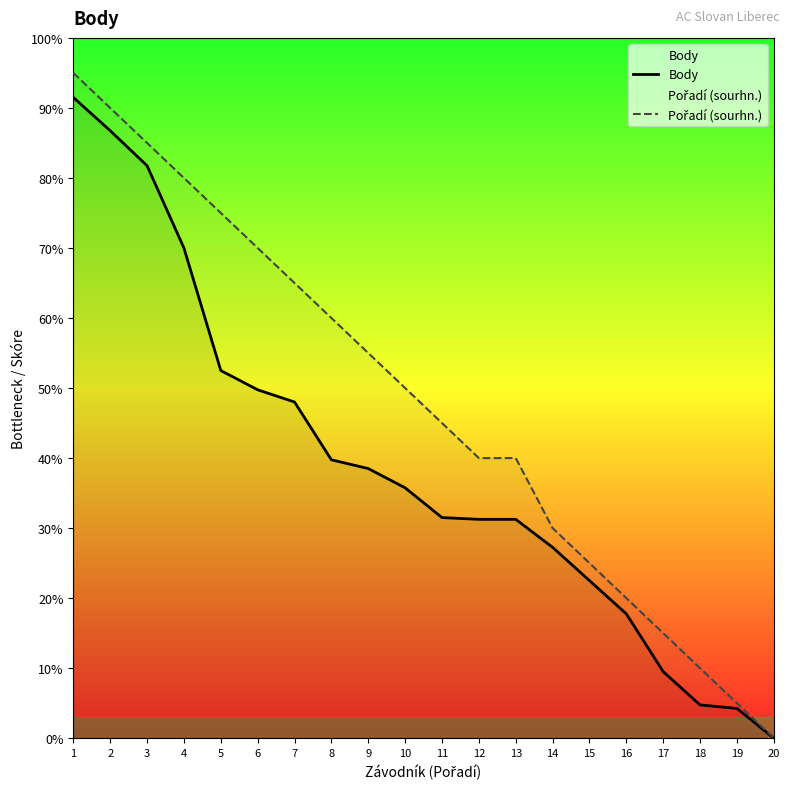

True or false: Body and Pořadí (sourhn.) cross at least once.

False